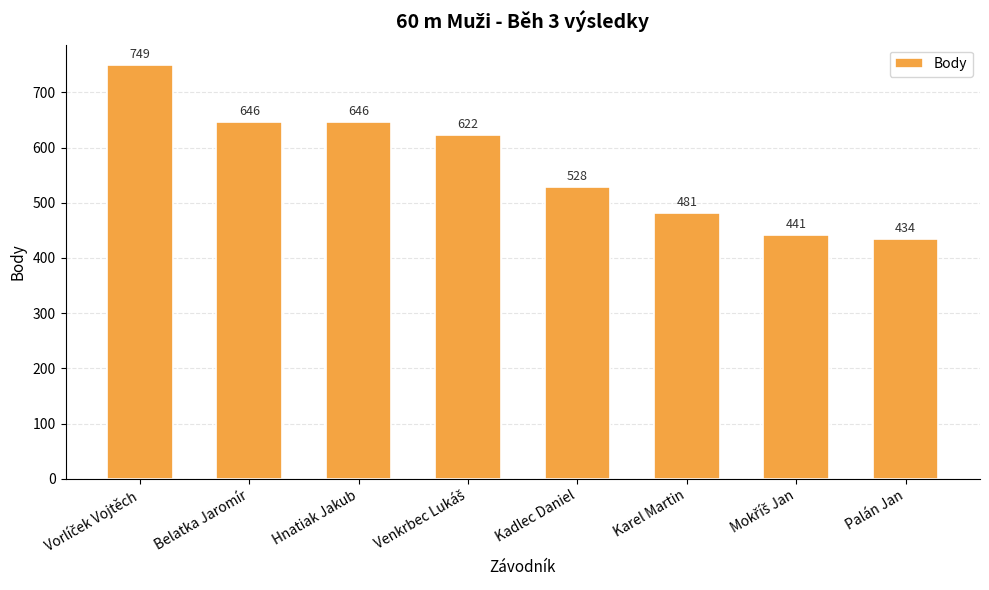

What is the sum of all values?

4547